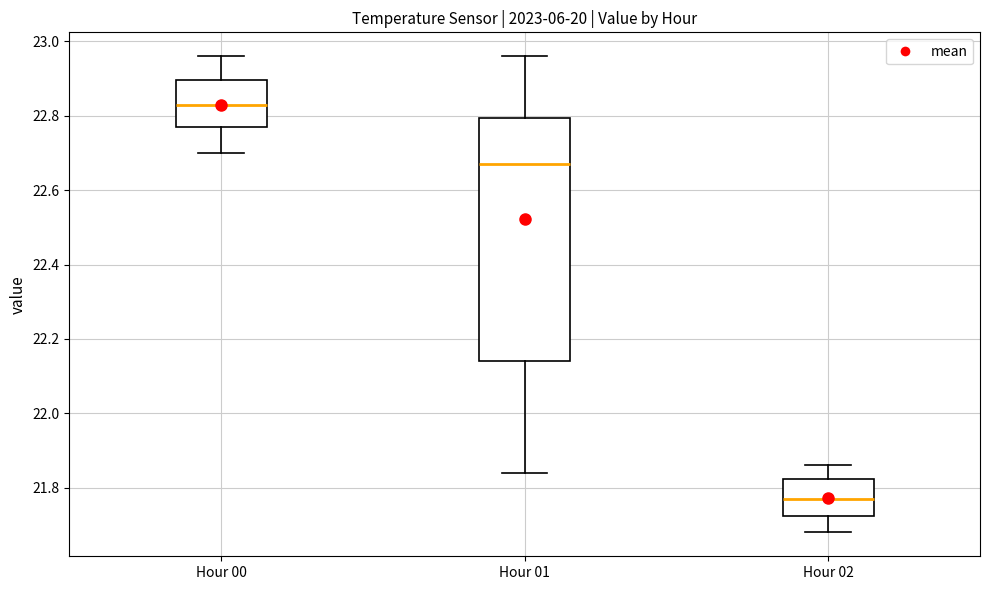

Which box's median line is the highest?

Hour 00